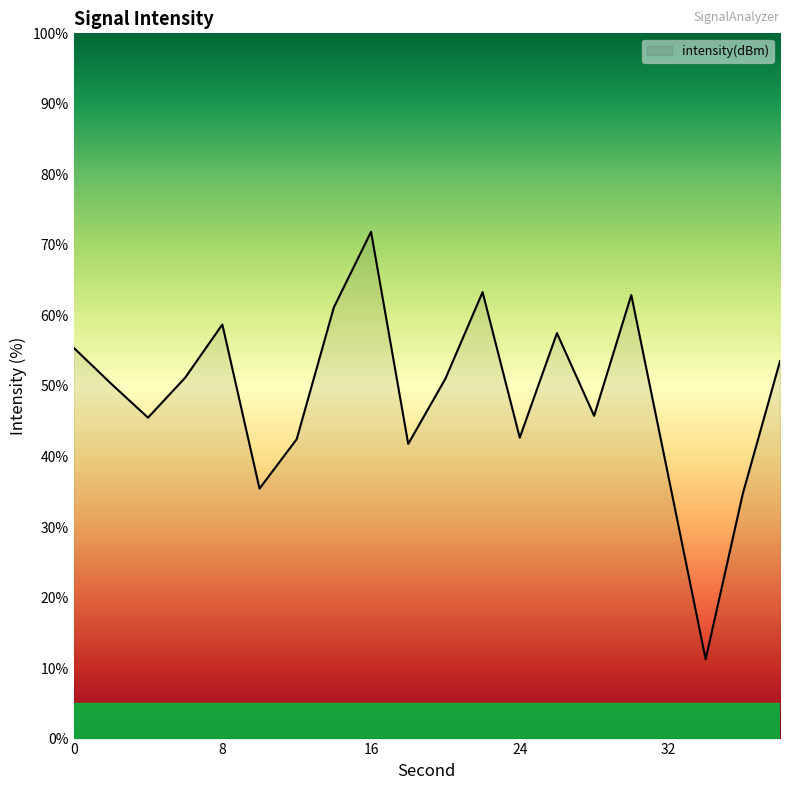

What is the difference between the maximum and minimum values?

60.6